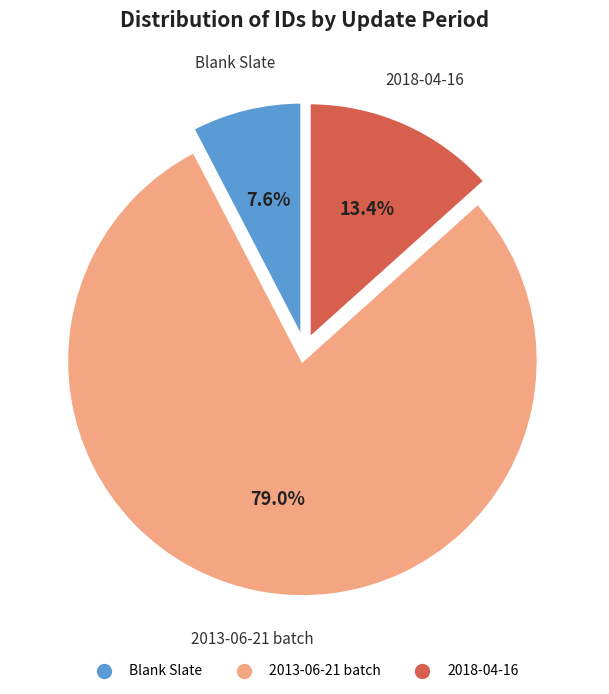

Is there any slice that represents more than half of the pie?

Yes